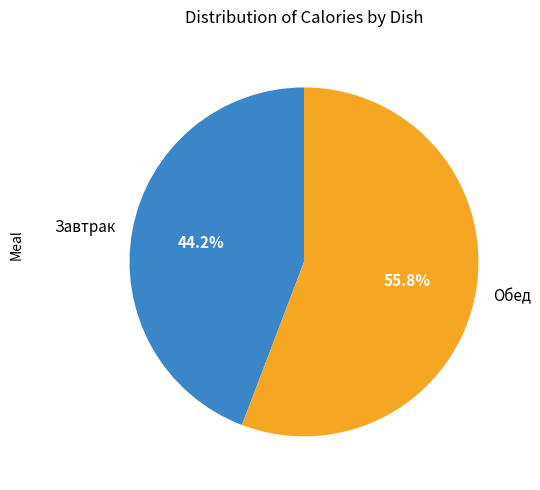

Is there any slice that represents more than half of the pie?

Yes